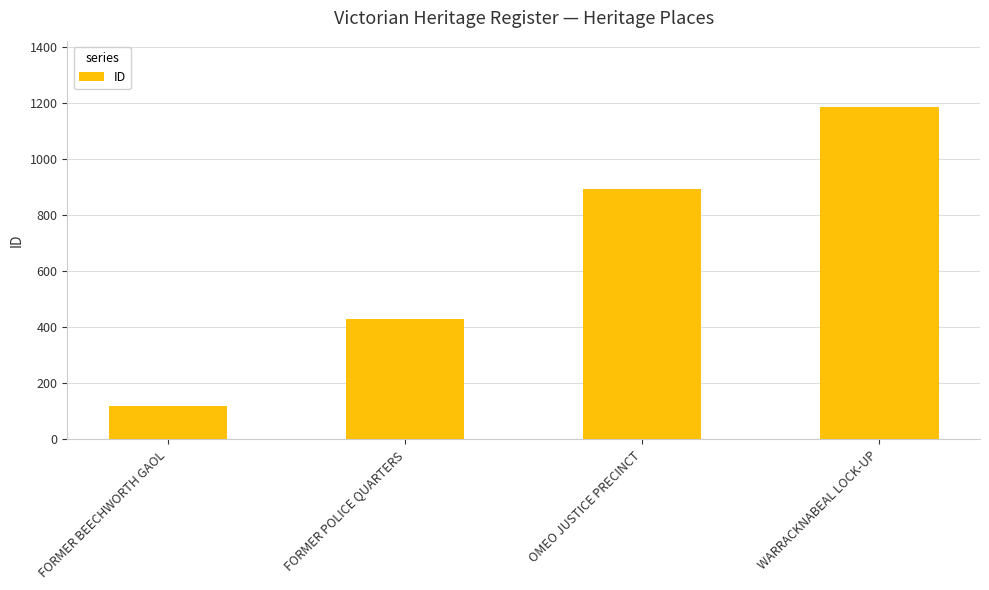

What value does the data have at FORMER BEECHWORTH GAOL?

119